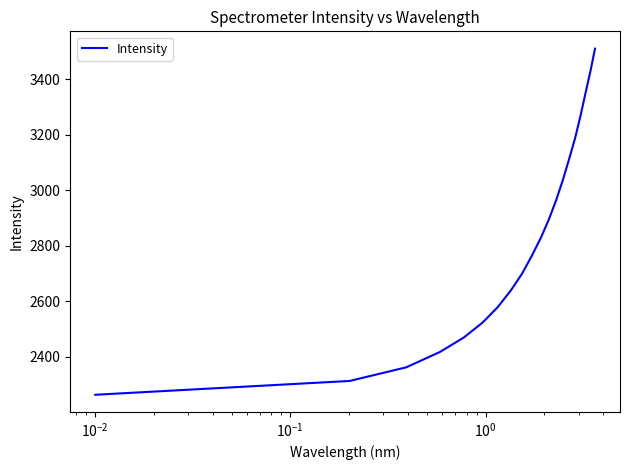

How many lines are shown in the chart?

1